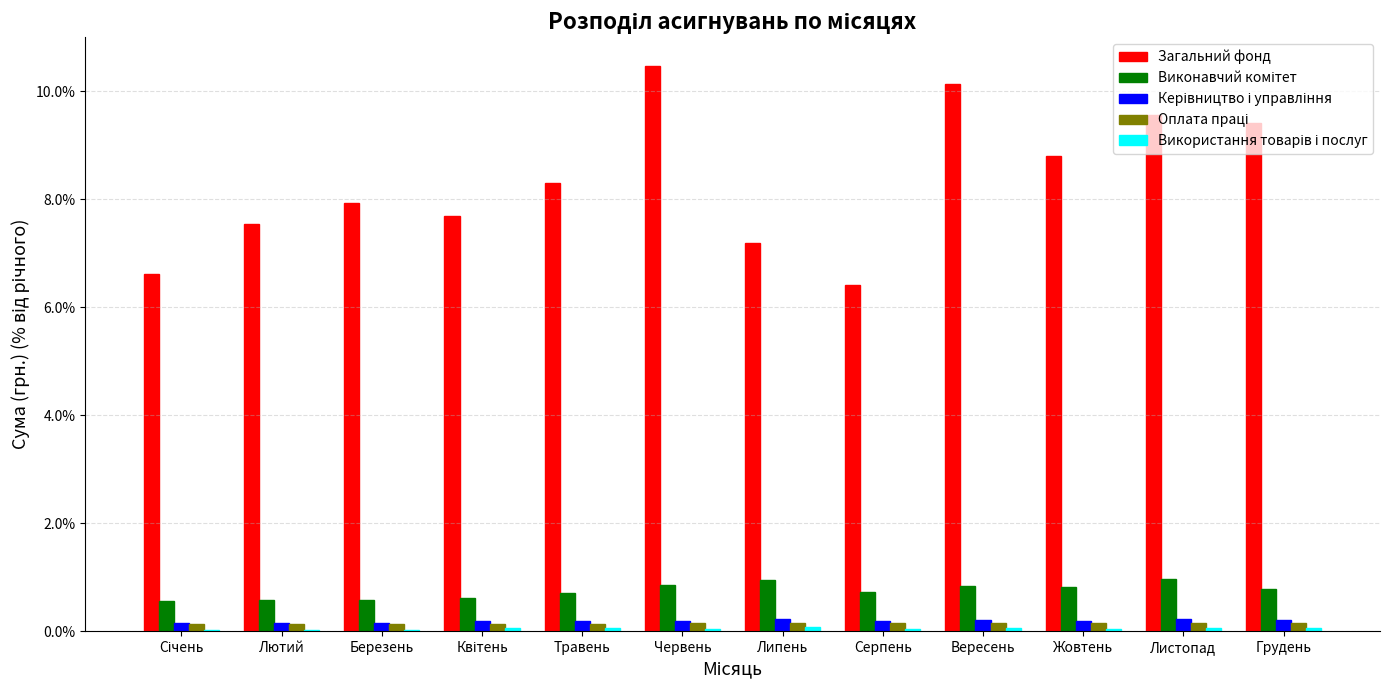

Which series changed the most between Травень and Грудень?

Загальний фонд